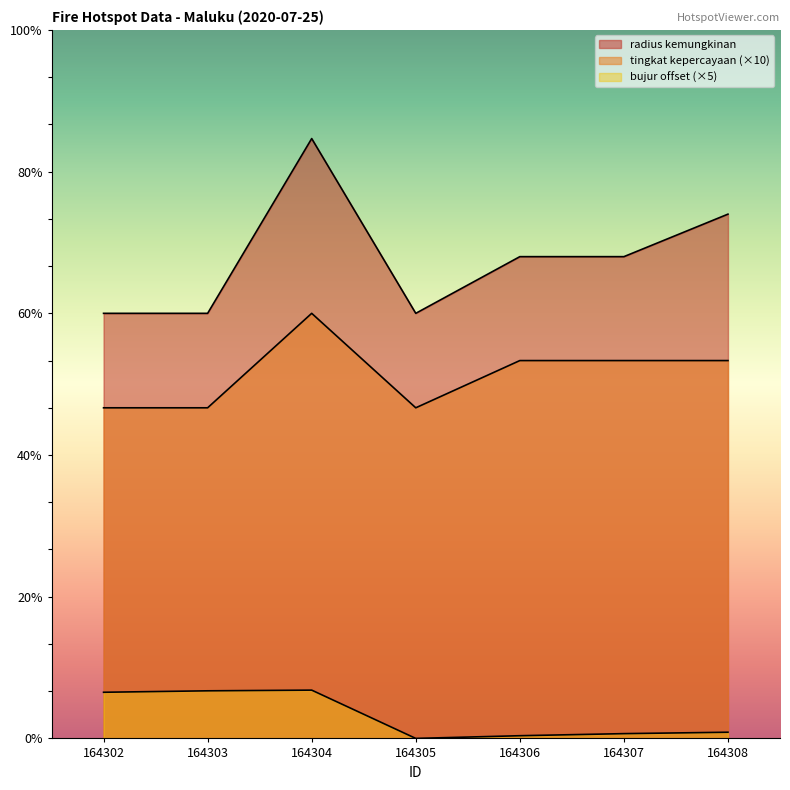

Which category has the lowest value in the bujur series?

164305